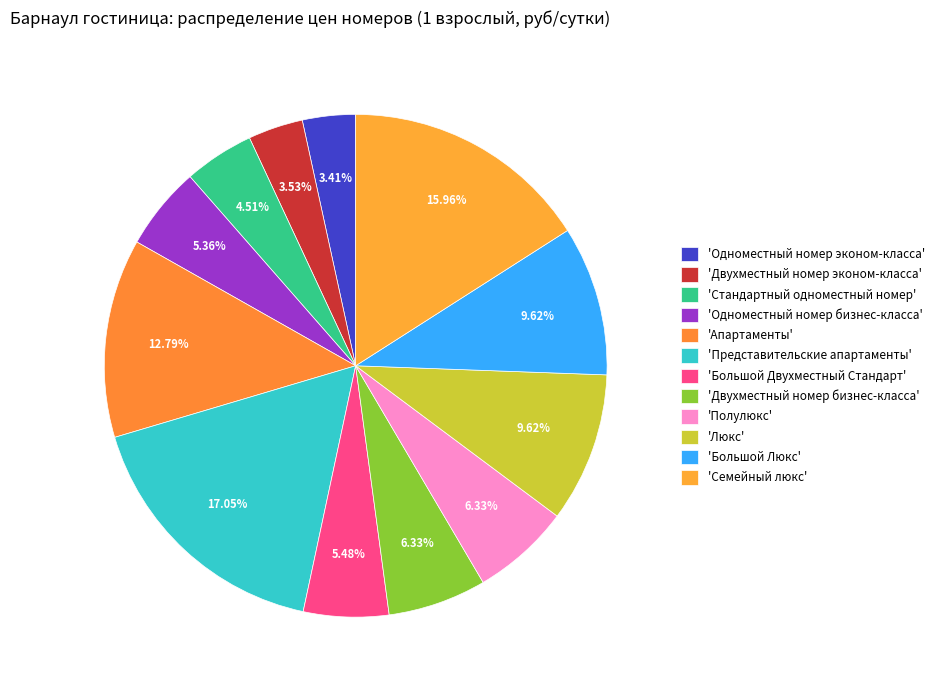

Count the number of slices in the pie.

12